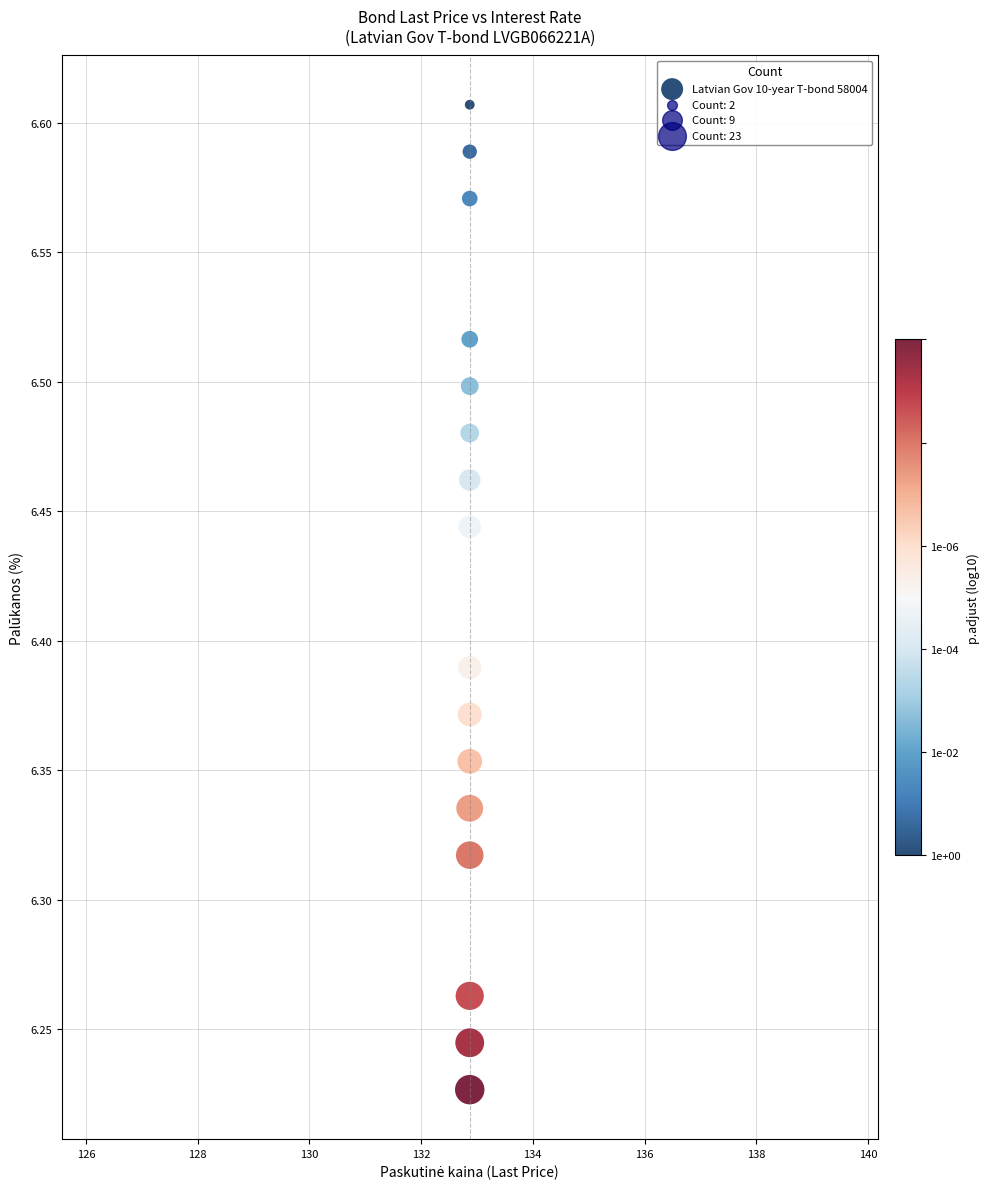

What is the range of Y values (max minus min)?

0.4